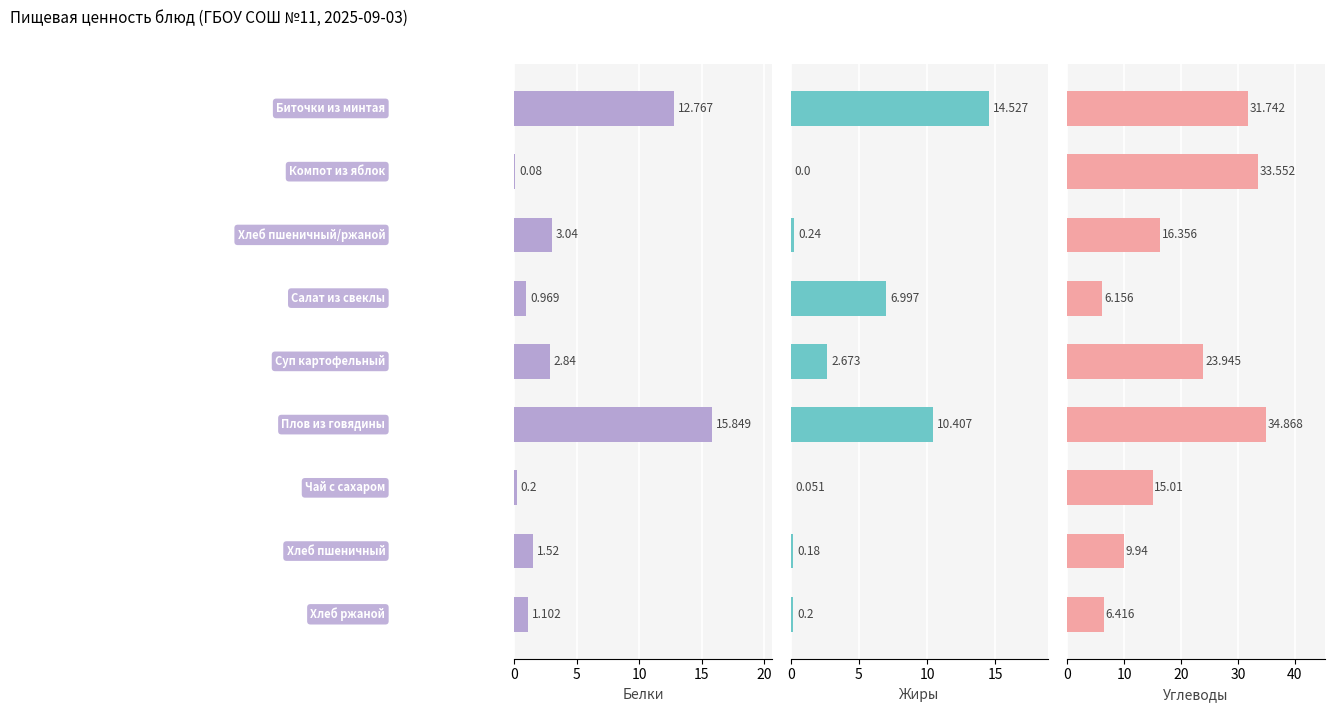

Between 20 and 15, which is larger?

20